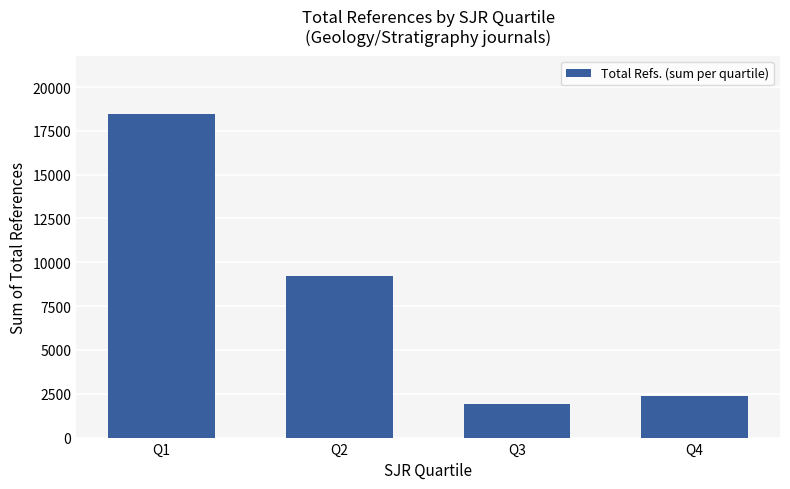

True or false: the data shows 18462 at Q1.

True